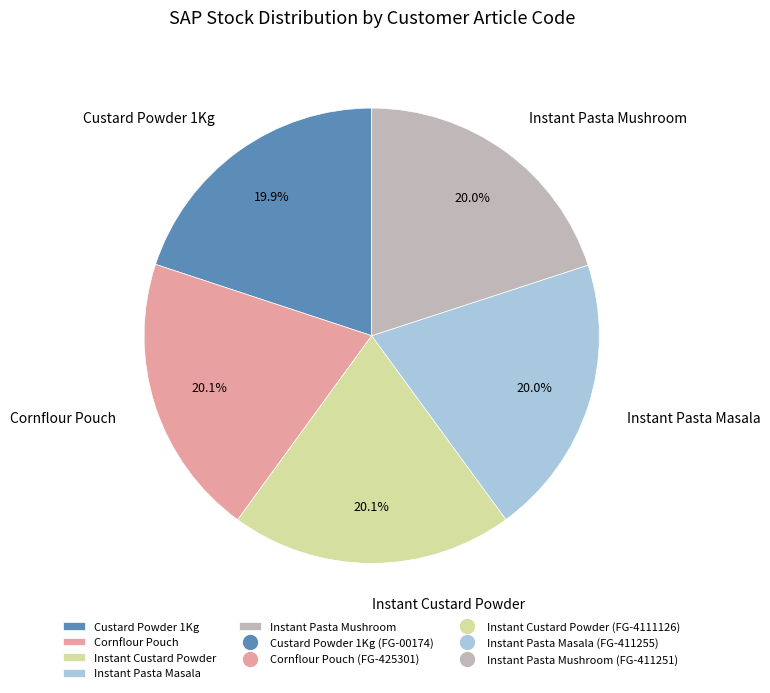

Is Instant Pasta Masala the majority of the pie?

No